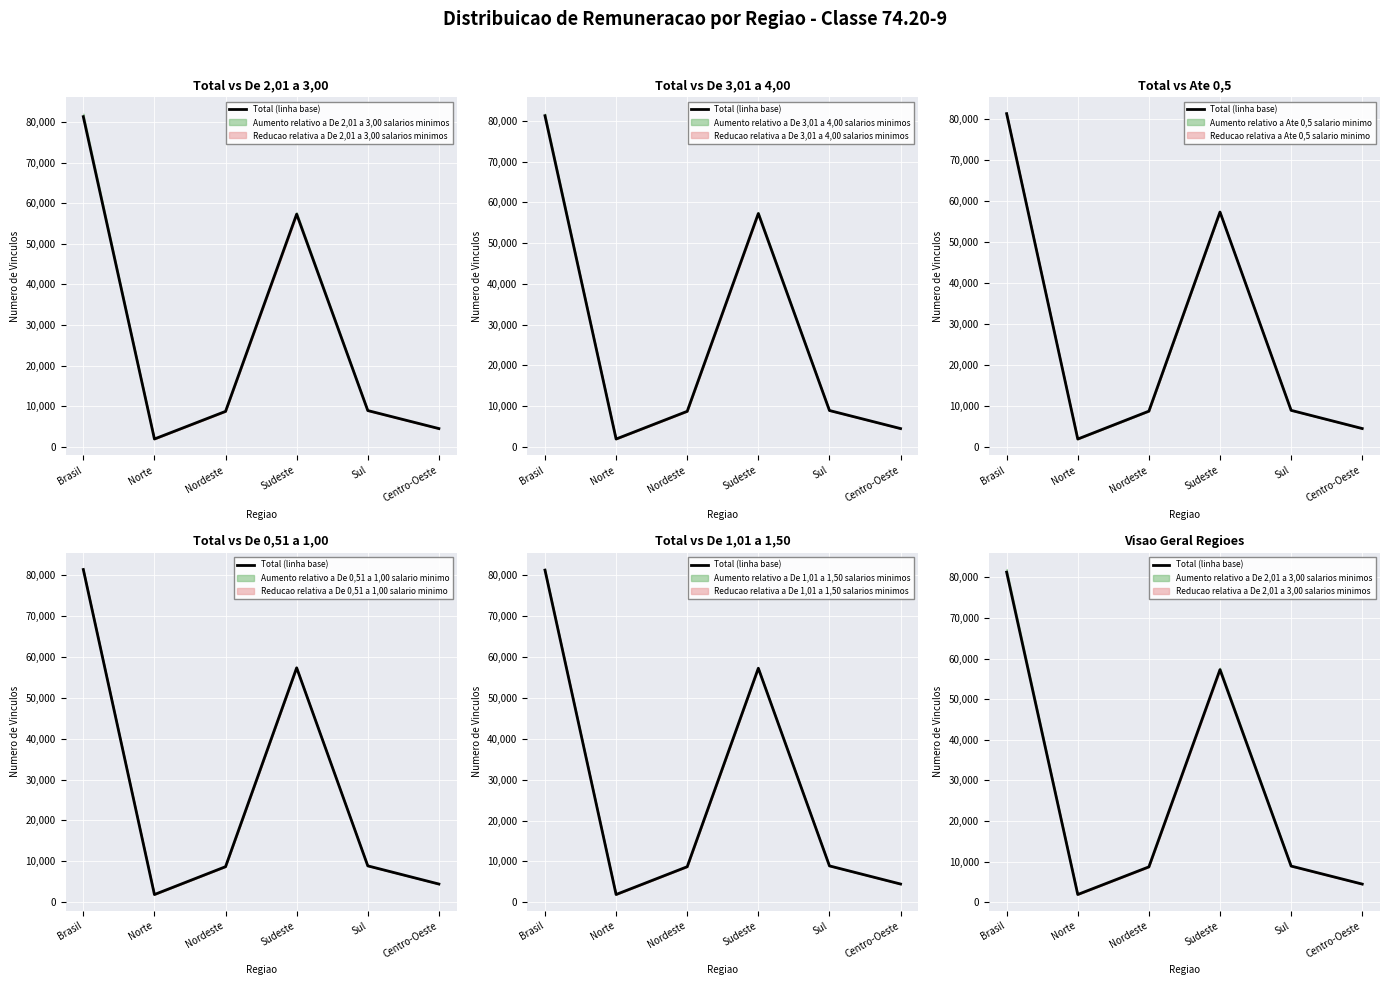

At which label does the data first exceed 8912?

Brasil